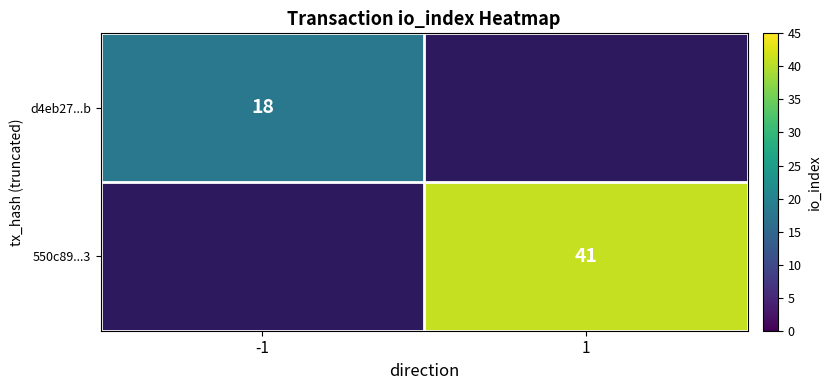

The value of d4eb27...b at -1 is 8. True or false?

False